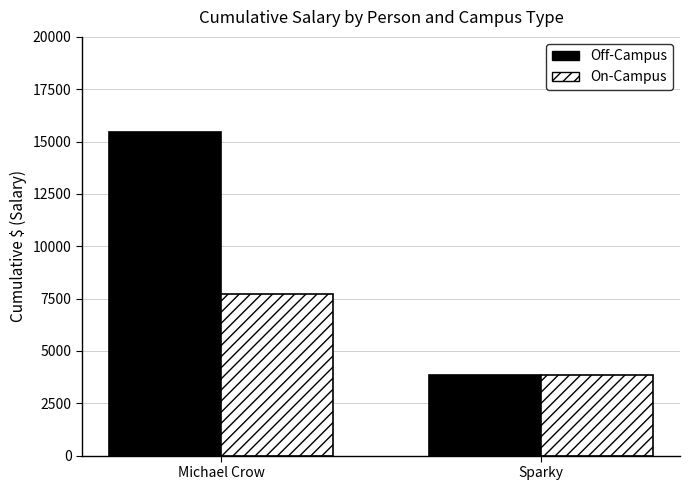

How many distinct data groups are displayed?

2